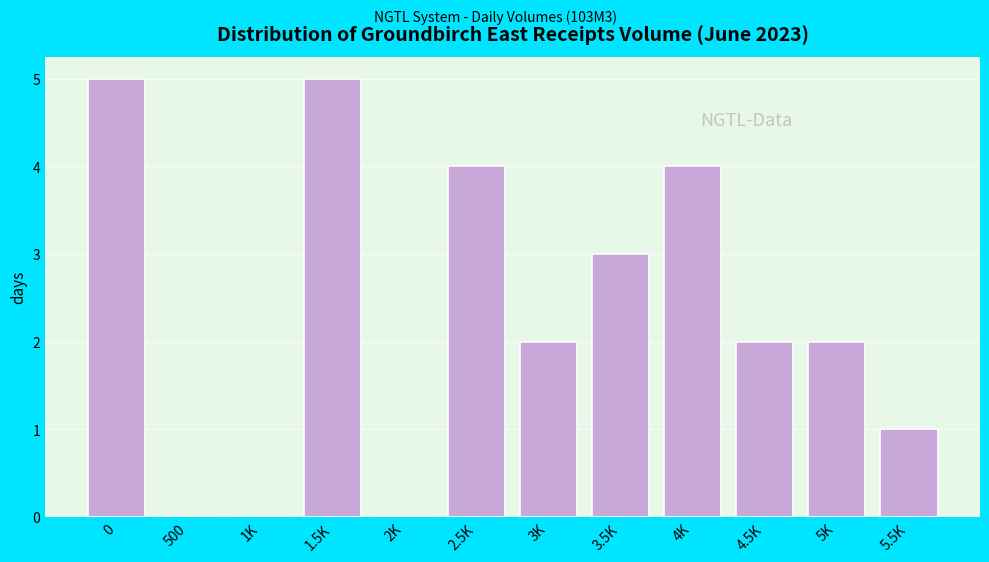

Reading left to right, list all the values displayed in this chart.

0=5	500=0	1K=0	1.5K=5	2K=0	2.5K=4	3K=2	3.5K=3	4K=4	4.5K=2	5K=2	5.5K=1